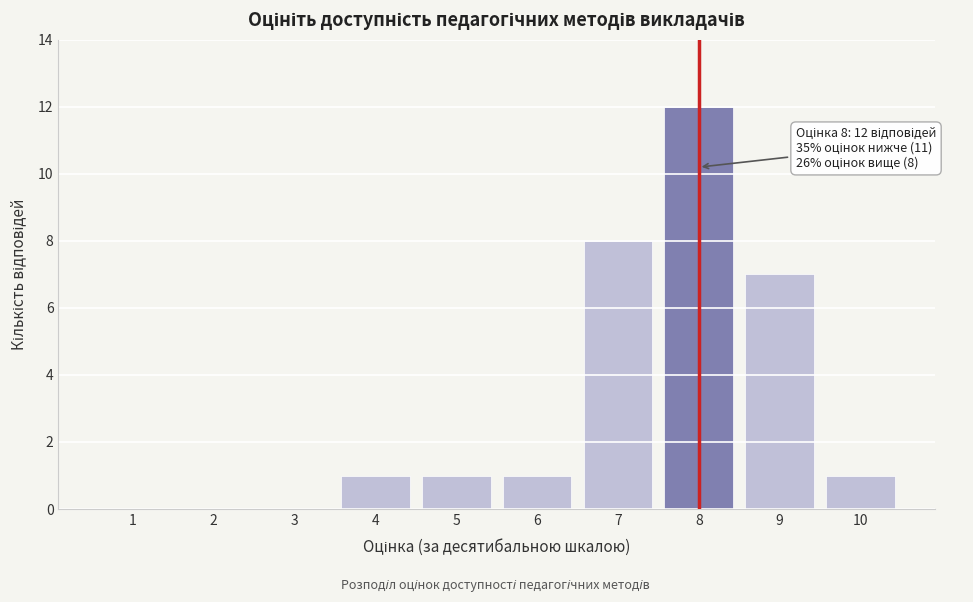

Reading left to right, transcribe all the data shown in this chart.

1=0	2=0	3=0	4=1	5=1	6=1	7=8	8=12	9=7	10=1